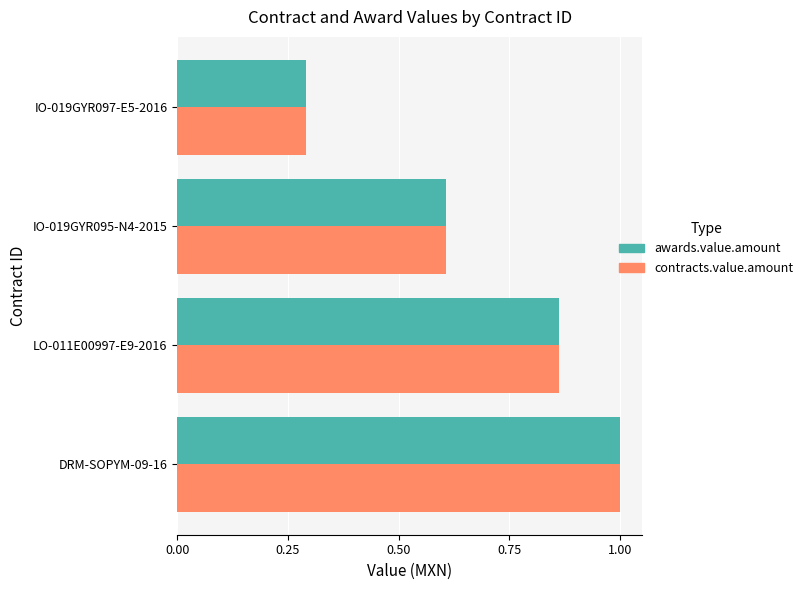

Rank the categories by contracts.value.amount value from lowest to highest.

IO-019GYR097-E5-2016, IO-019GYR095-N4-2015, LO-011E00997-E9-2016, DRM-SOPYM-09-16